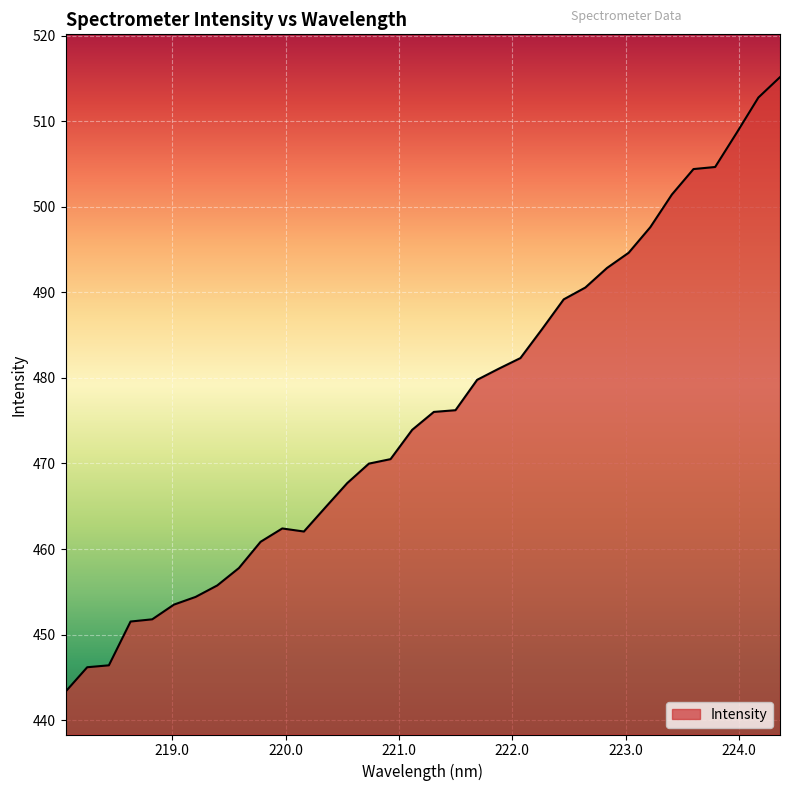

What is the minimum value shown in the chart?

443.3